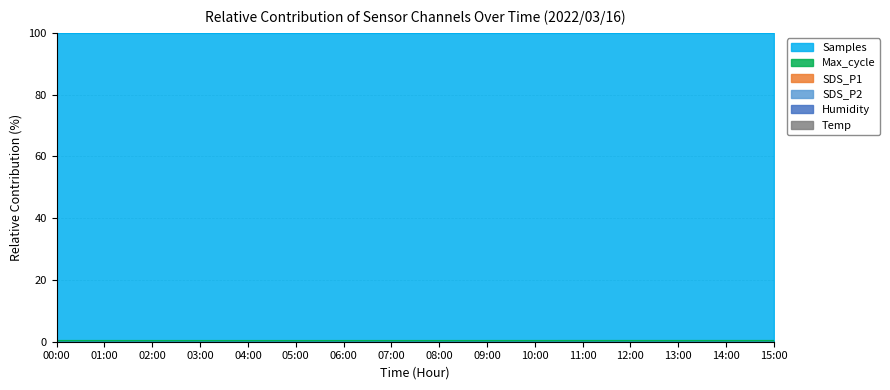

Does the chart display data point markers on the line(s)?

No